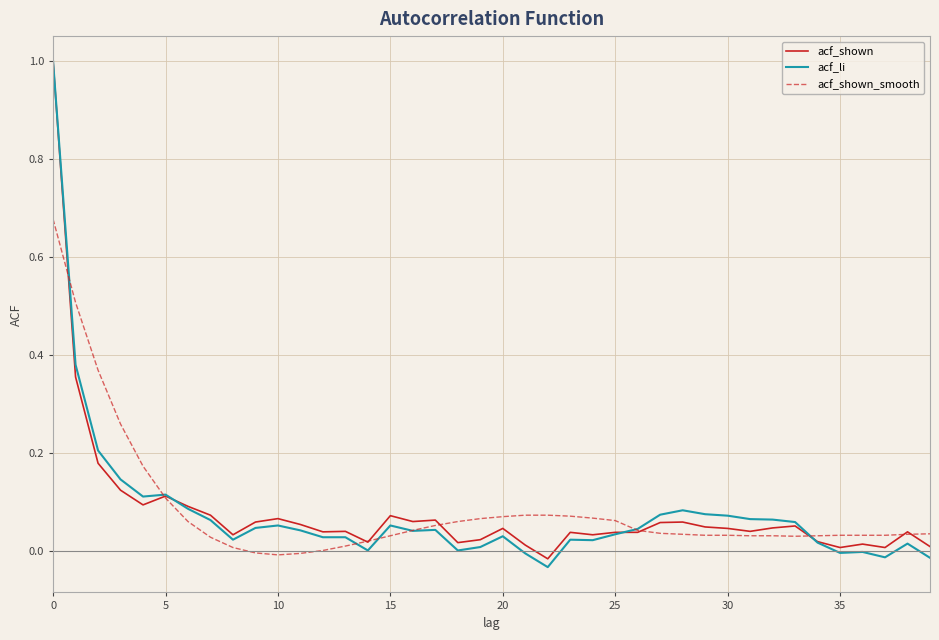

Which series has the widest spread of values?

acf_li